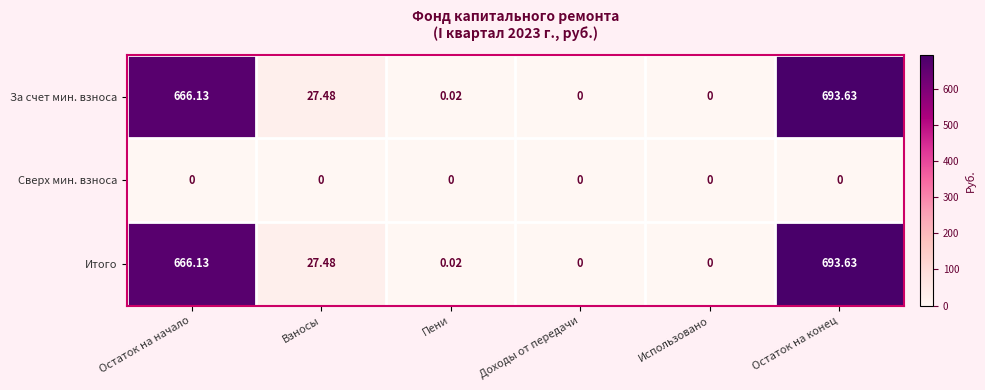

Where is Итого nearest to the value 346?

Взносы